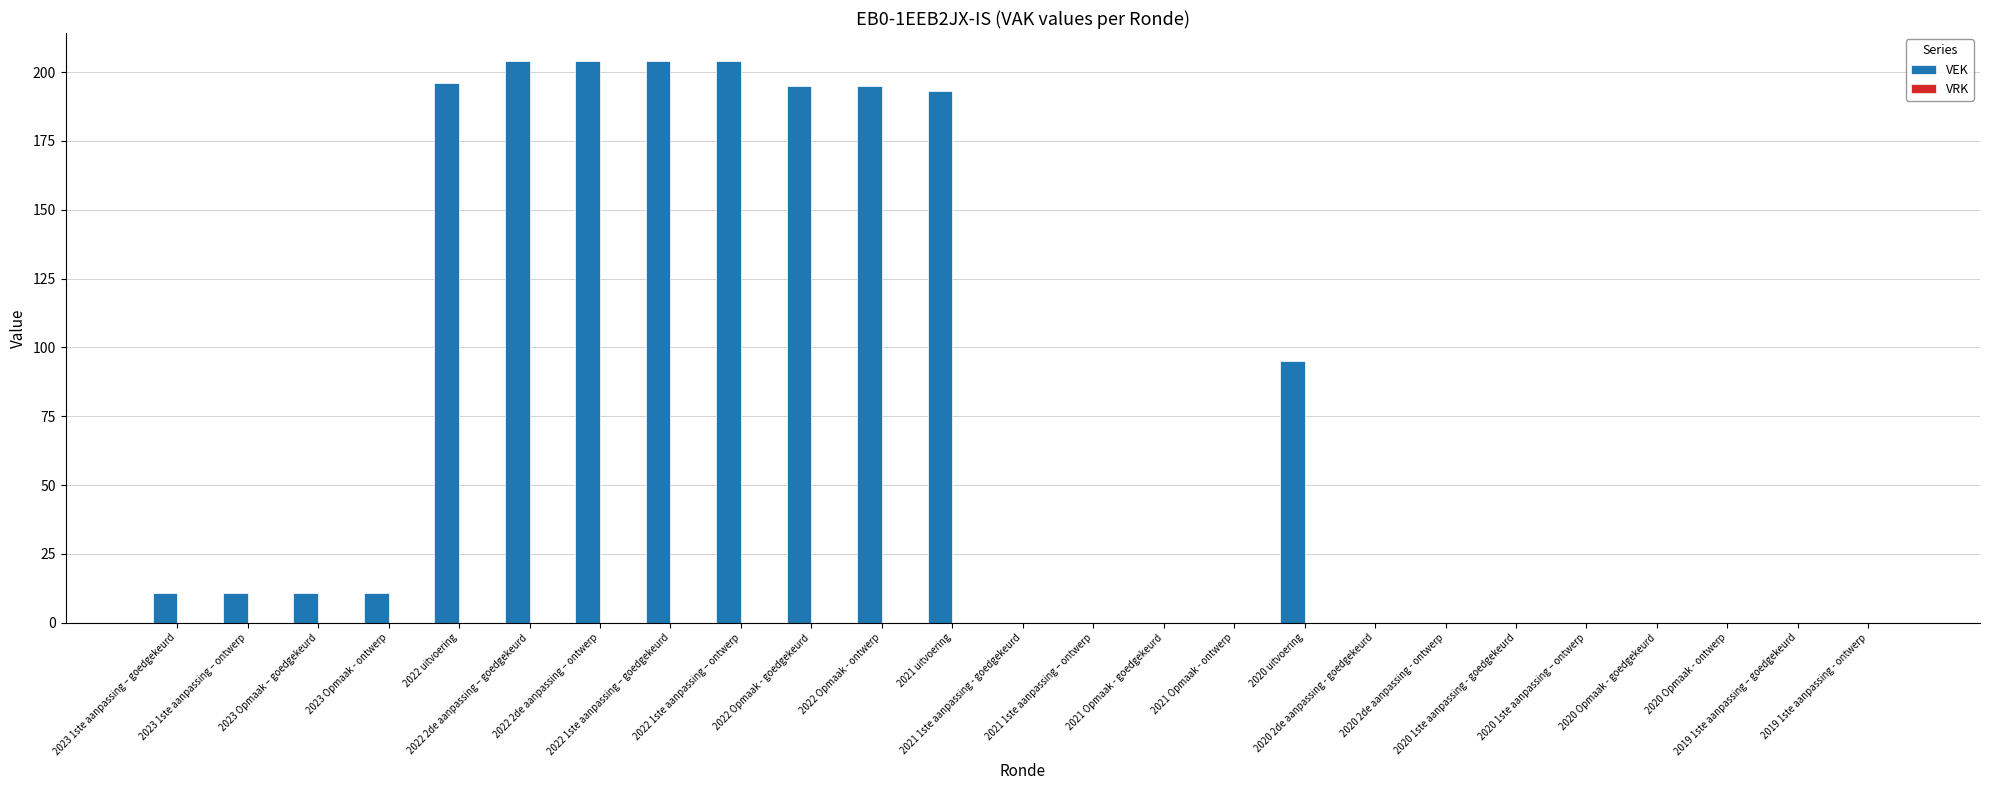

What is the sum of all values?

1734